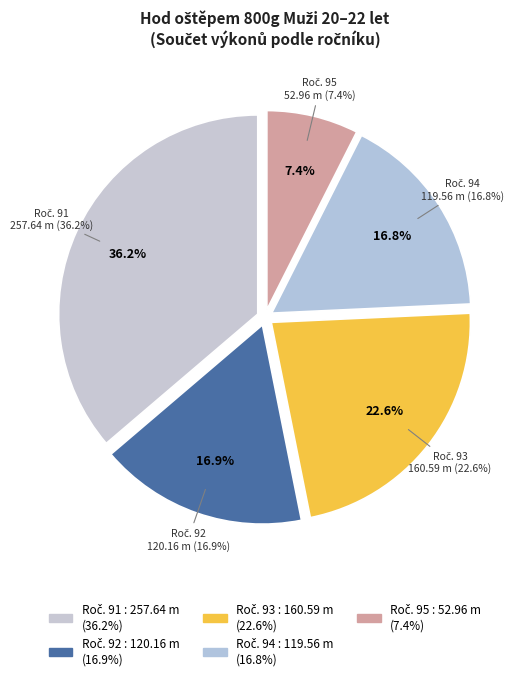

Is Ročník 92 (Sklenář) the majority of the pie?

No